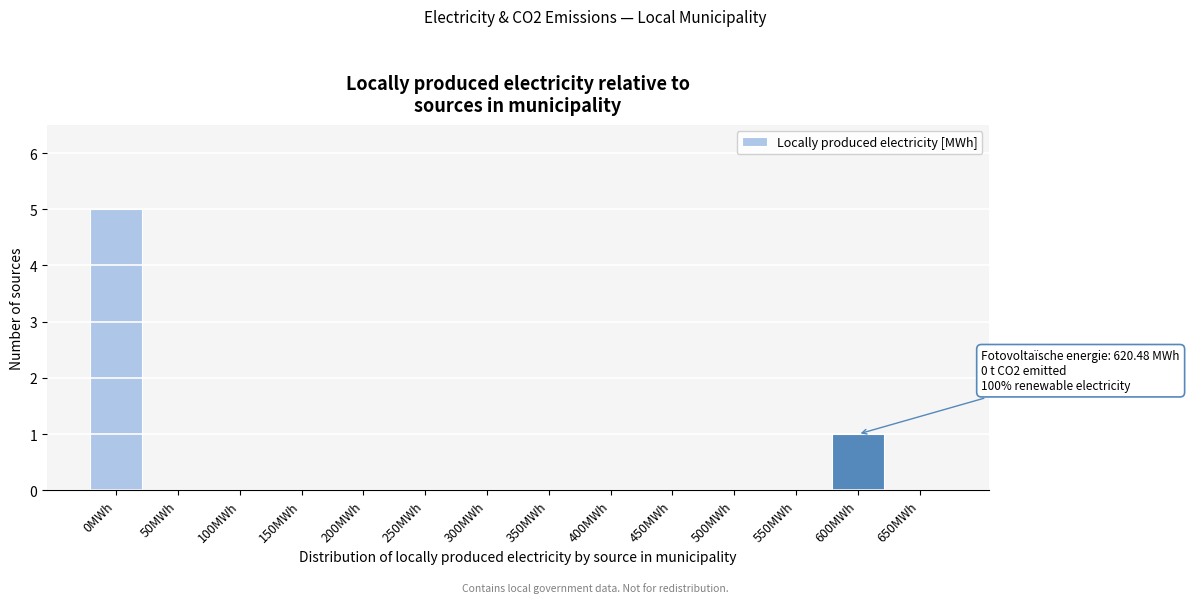

Reading left to right, what are all the values shown in this chart?

0MWh=5	50MWh=0	100MWh=0	150MWh=0	200MWh=0	250MWh=0	300MWh=0	350MWh=0	400MWh=0	450MWh=0	500MWh=0	550MWh=0	600MWh=1	650MWh=0